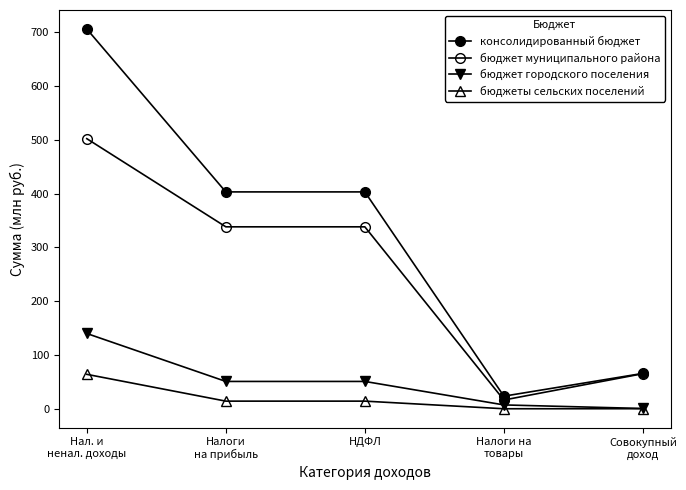

Is this an area chart (filled region under the line)?

No